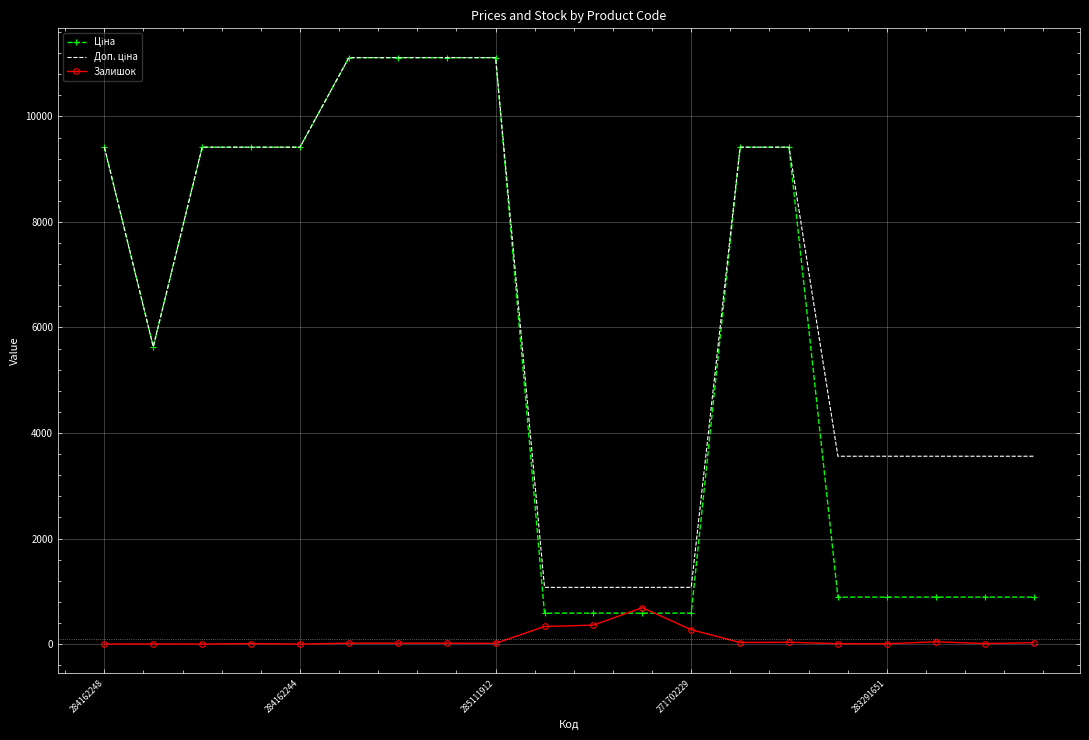

What is the maximum value for Залишок?

690.0